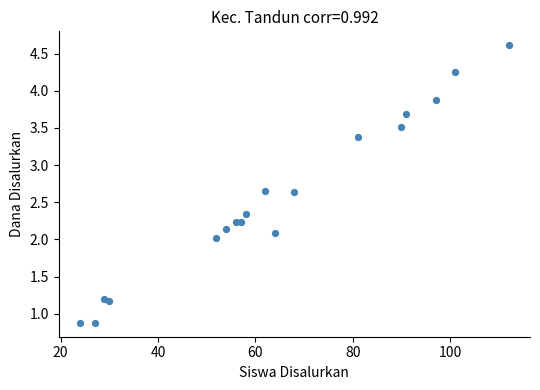

What is the range of Y values (max minus min)?

3.7